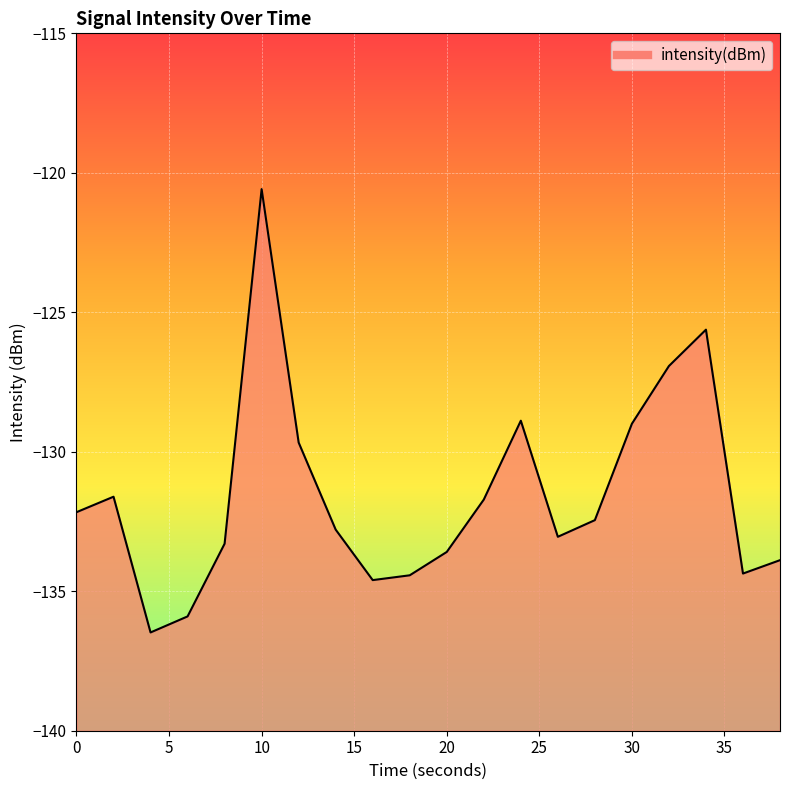

What is the value of the 8th point from the left?

-132.8